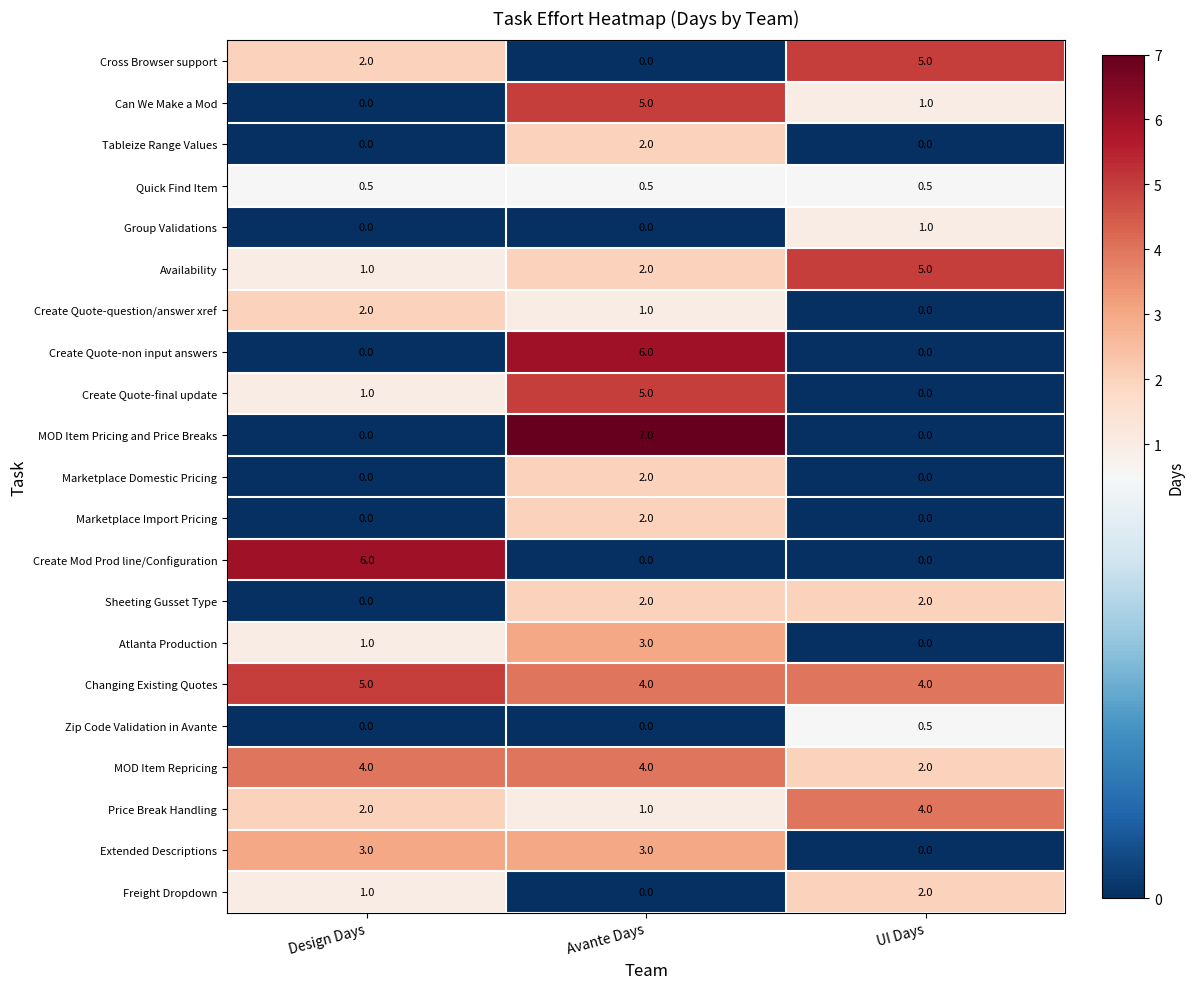

Which category has the highest value across all series?

Avante Days